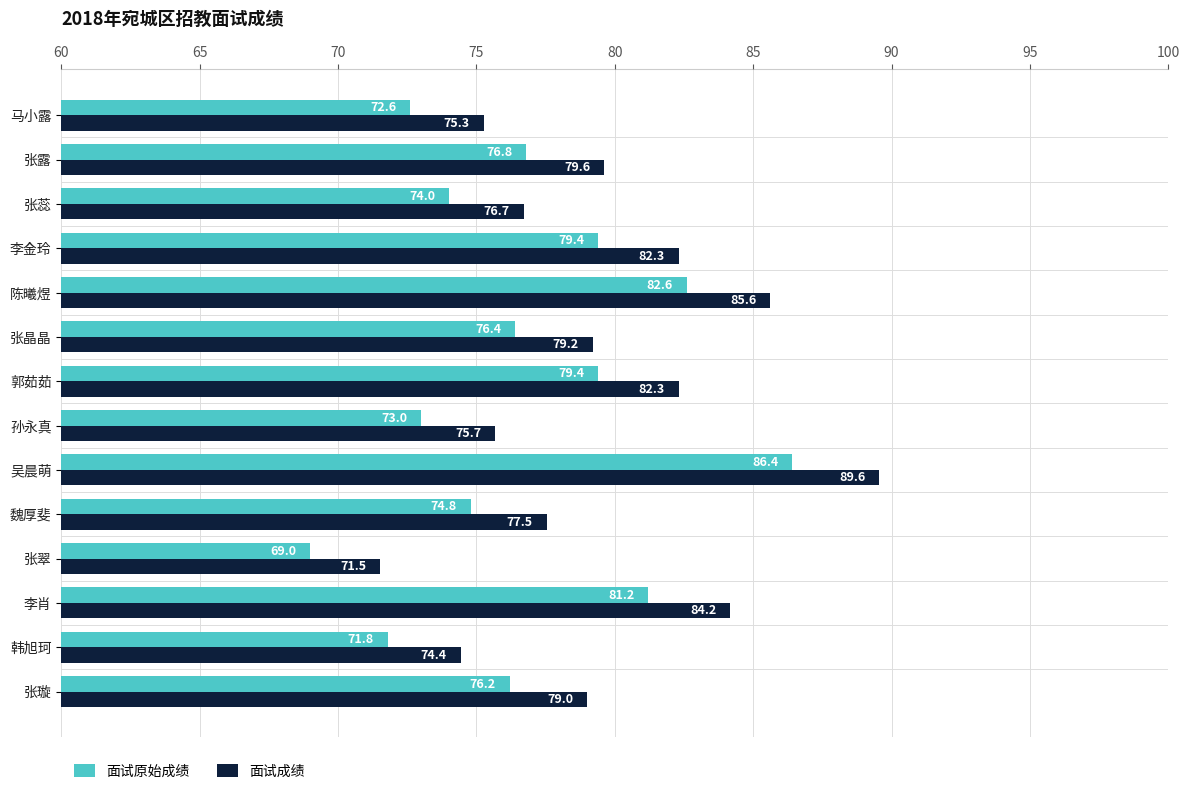

What is the total value across all series at 郭茹茹?

161.7